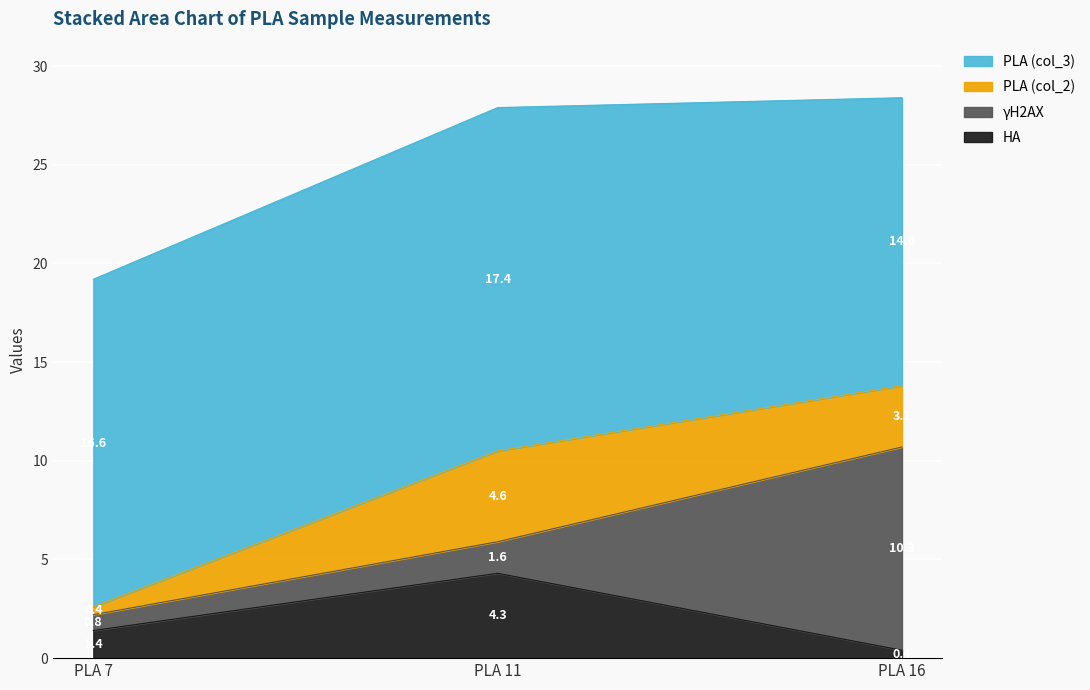

What is the difference between the second highest and minimum values in the HA series?

1.0